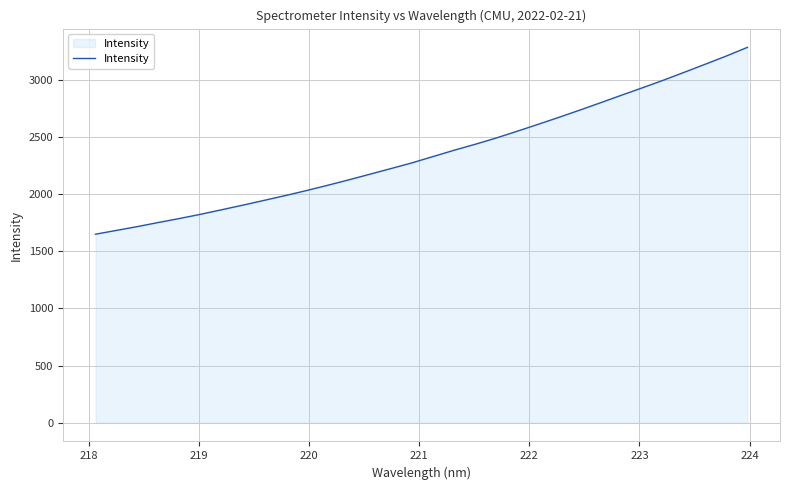

What is the difference between the maximum and minimum values?

1635.5